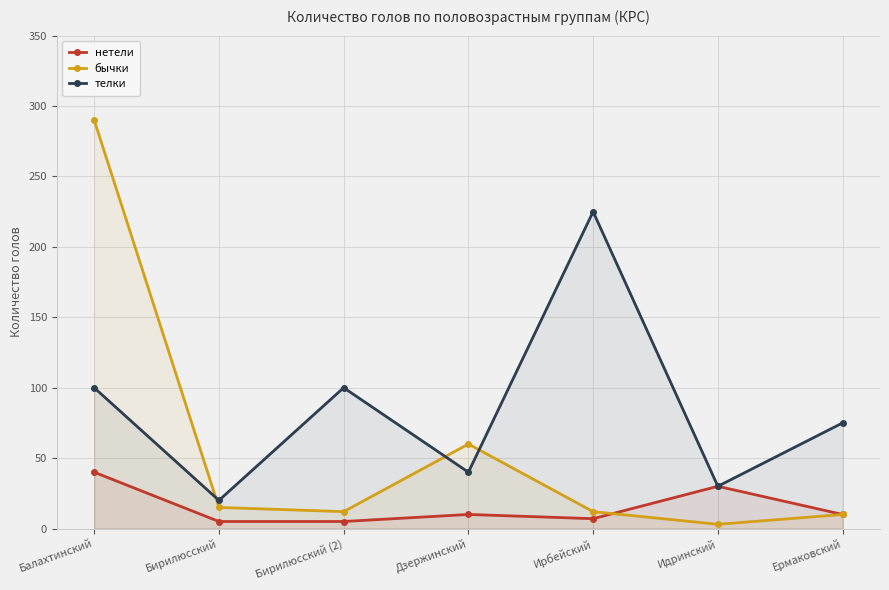

List the series in order of their peak value, lowest first.

нетели, телки, бычки